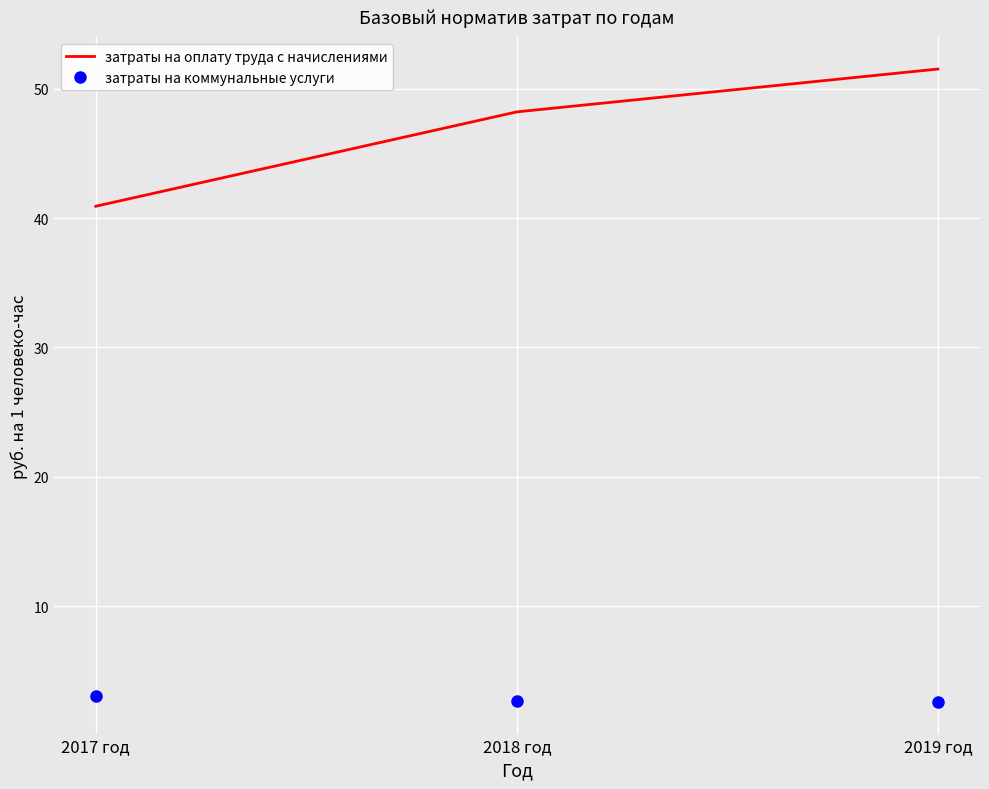

At which category is the sum across all series the highest?

2019 год